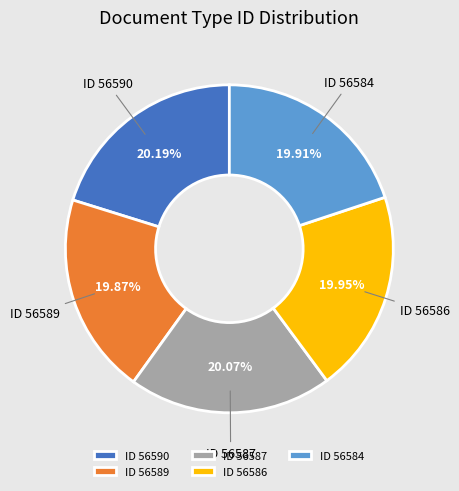

Do ID 56586 and ID 56584 together represent more than half of the pie?

No